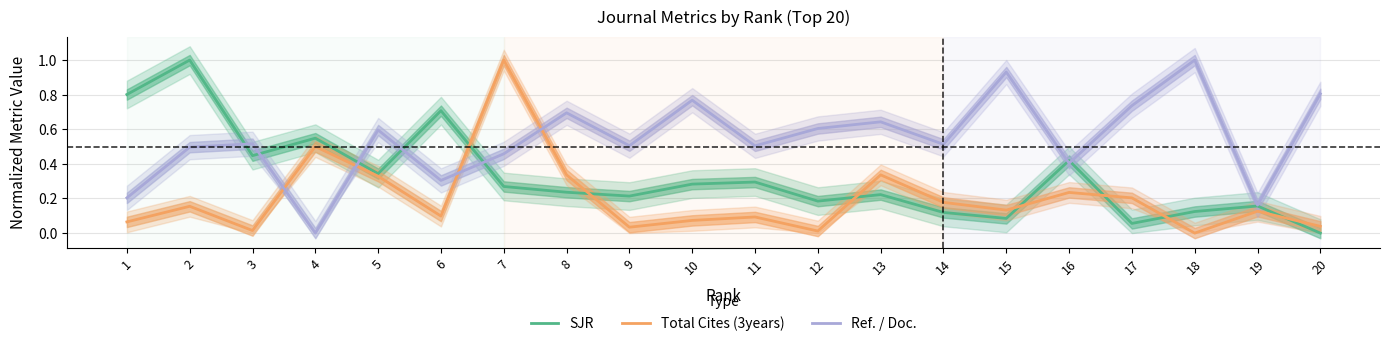

How many positive values does the Total Cites (3years) series have?

19